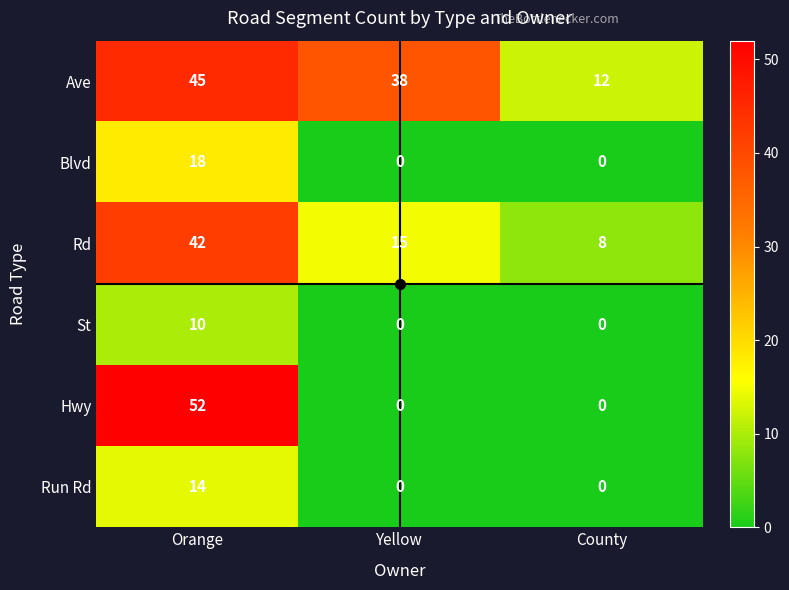

What is the sum of all Ave values?

95